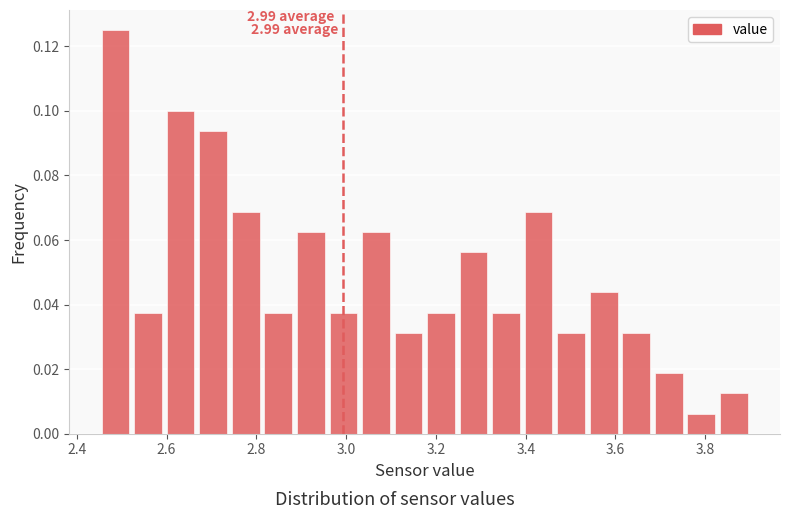

Read against the x-axis, roughly where is the centre of the tallest bar?

2.48